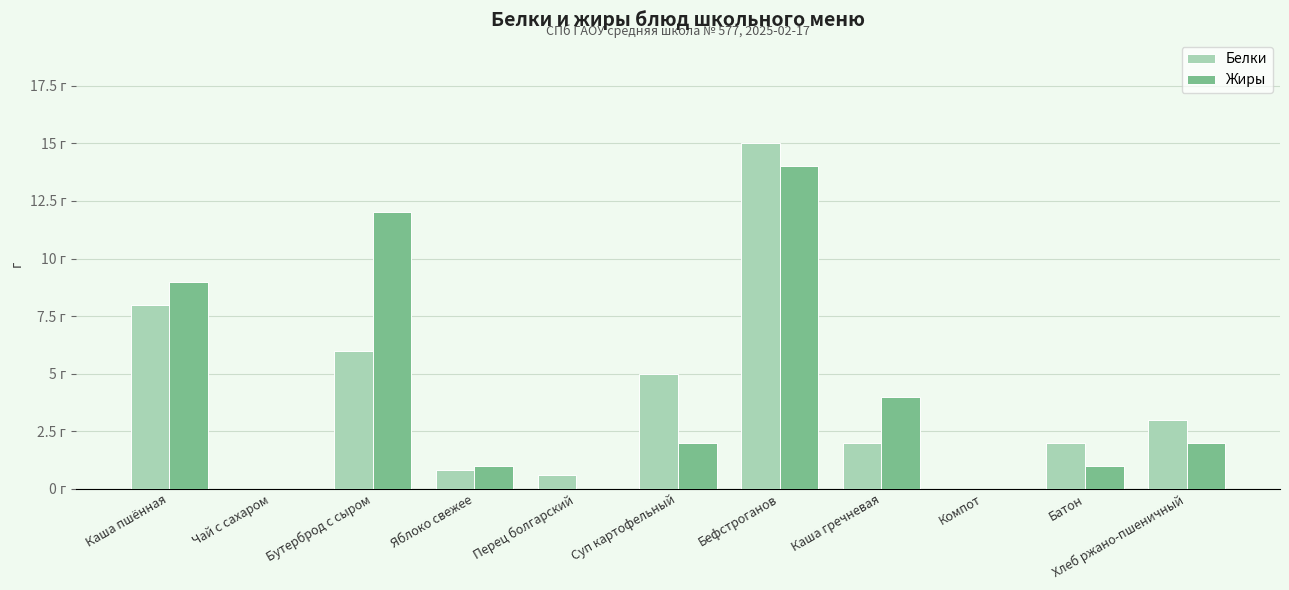

Is it true that Белки equals 22.0 at Бефстроганов?

False